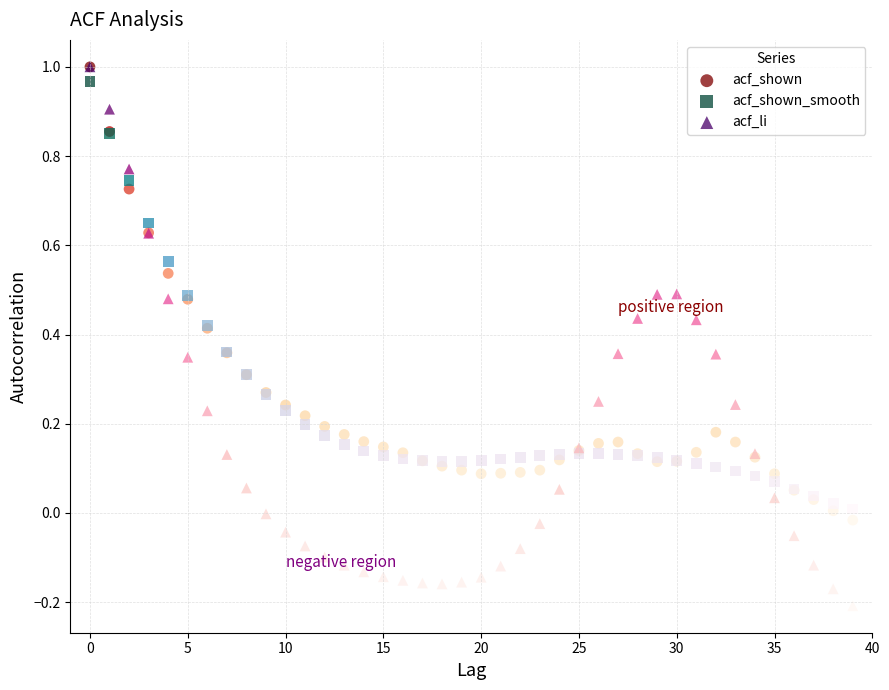

Which series reaches the minimum Y coordinate?

acf_li